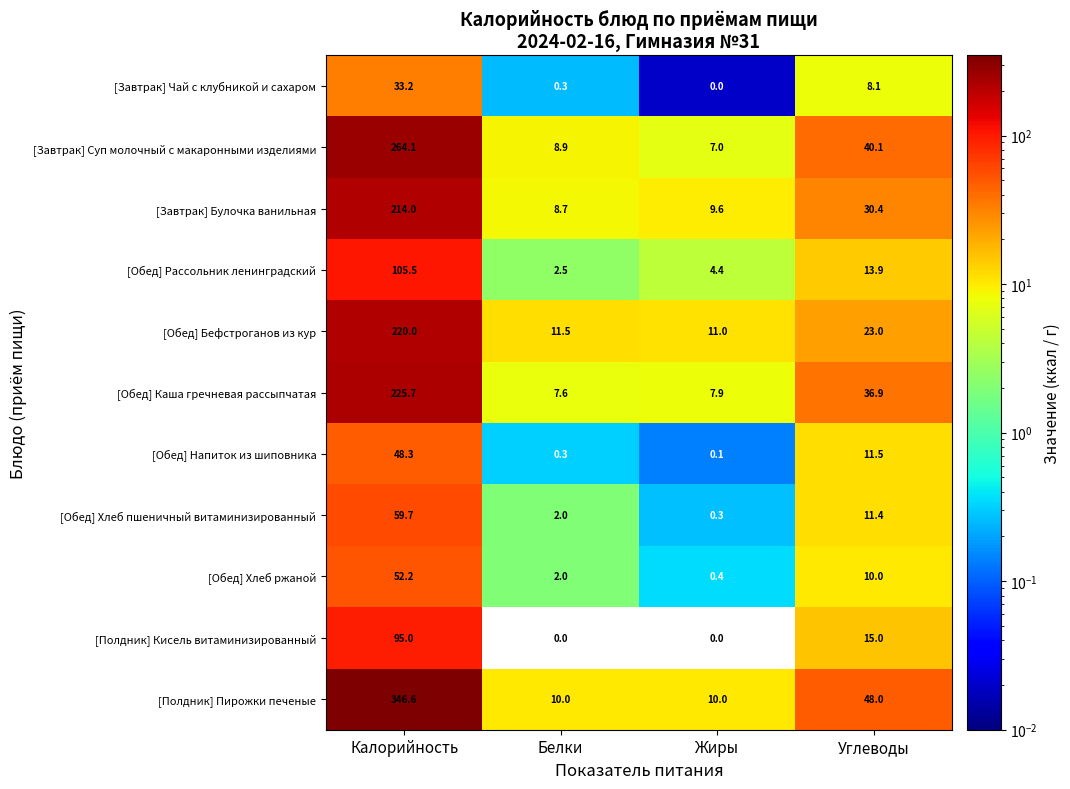

What is the minimum value for [Обед] Хлеб ржаной?

0.4